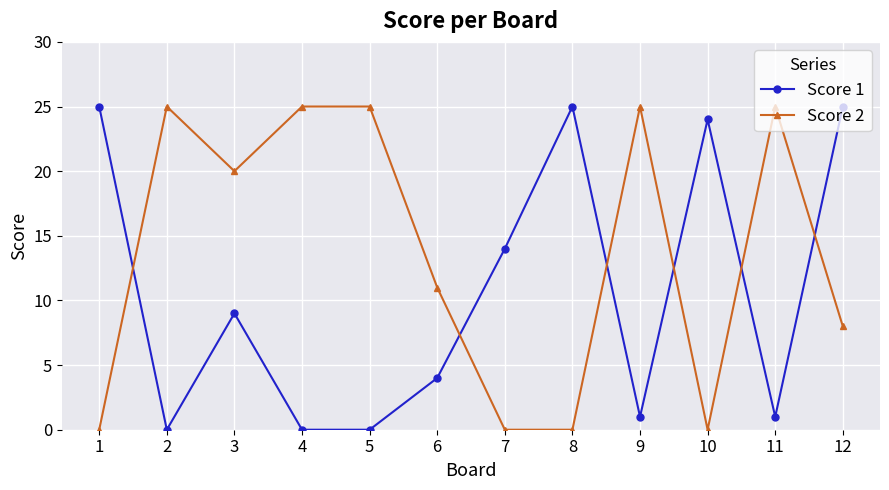

Reading left to right, extract all data points from this chart.

Score 1: 25	0	9	0	0	4	14	25	1	24	1	25
Score 2: 0	25	20	25	25	11	0	0	25	0	25	8